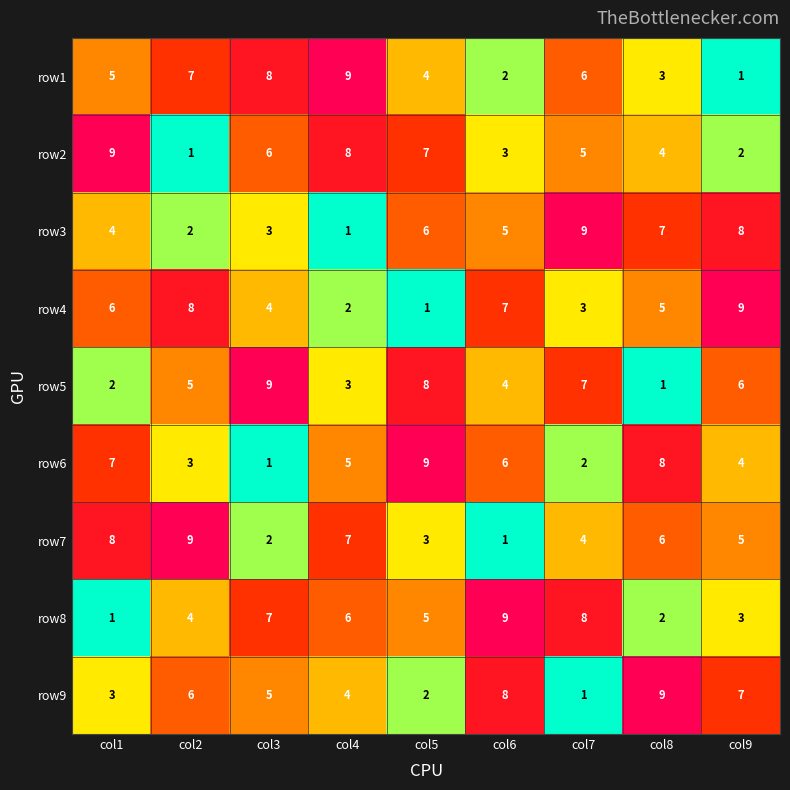

List the labels in order of row3 value, largest first.

col7, col9, col8, col5, col6, col1, col3, col2, col4